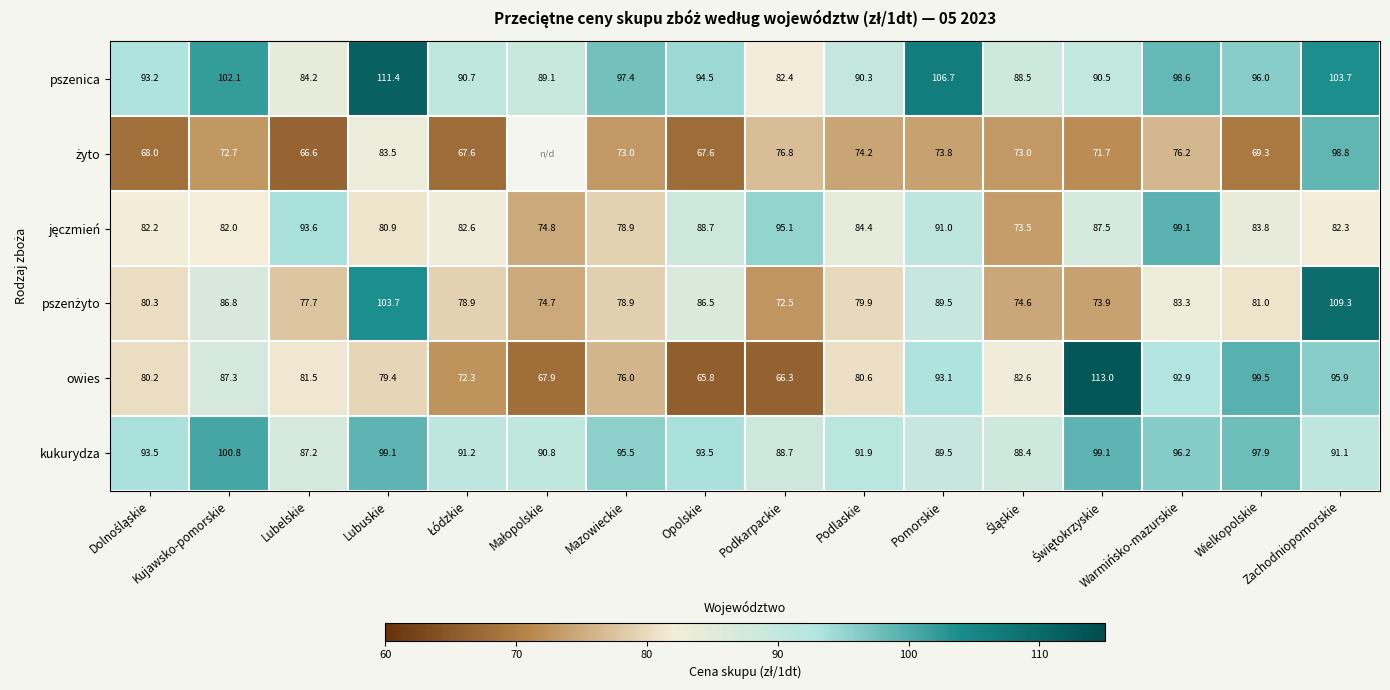

At which category is the sum across all series the highest?

Zachodniopomorskie